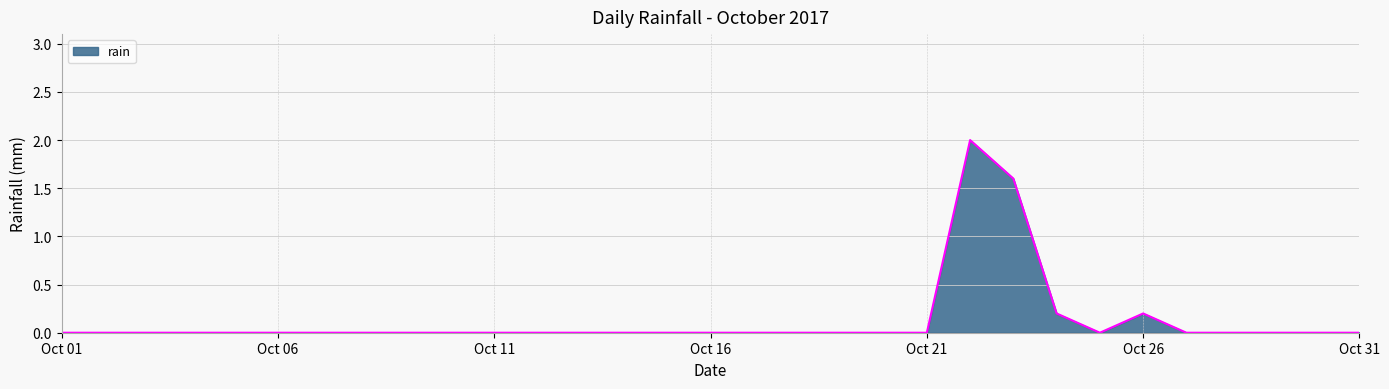

What is the greatest value displayed?

2.0